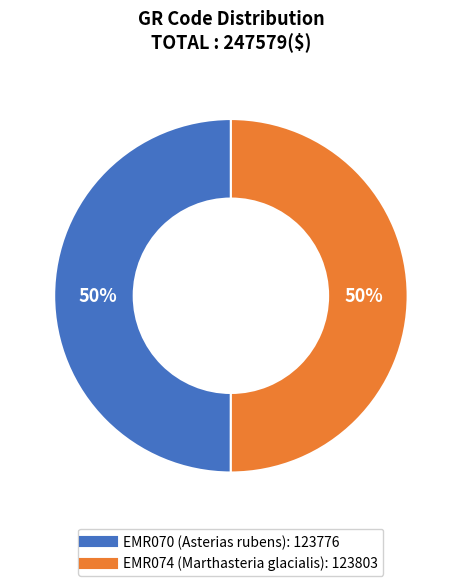

What percentage is the EMR074 slice, to the nearest percent?

50%